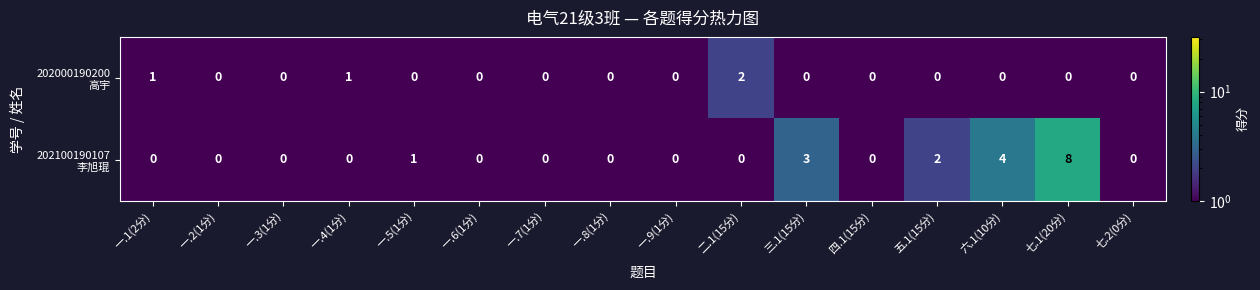

What is the greatest value displayed?

8